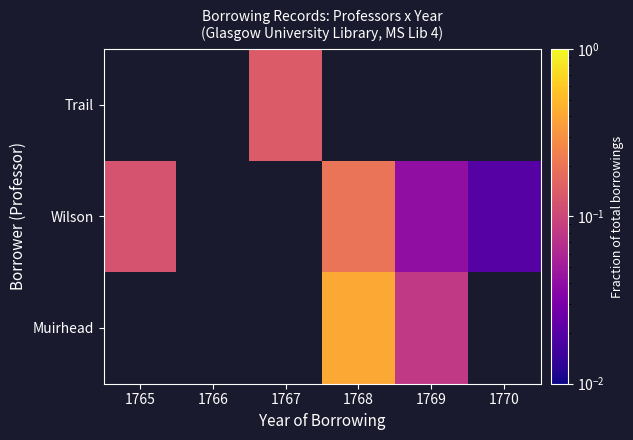

List the series in order of their peak value, lowest first.

Muirhead, Wilson, Trail